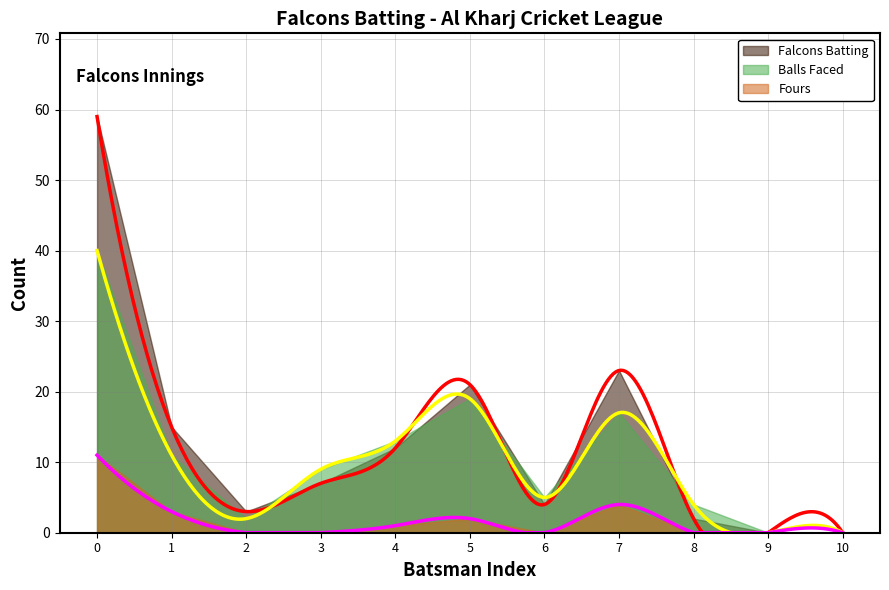

At how many categories does at least one series exceed 22?

2